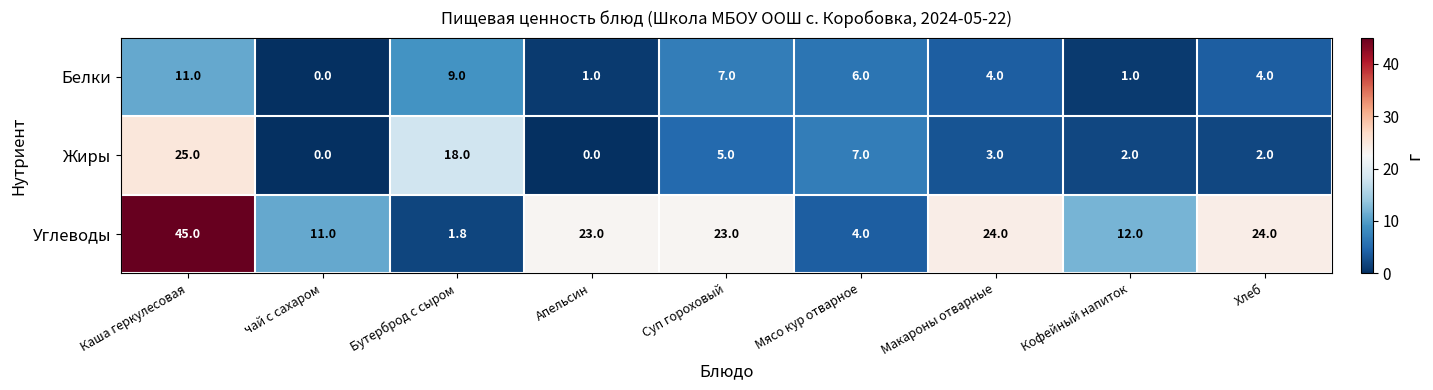

Rank the series at Каша геркулесовая from highest to lowest value.

Углеводы, Жиры, Белки